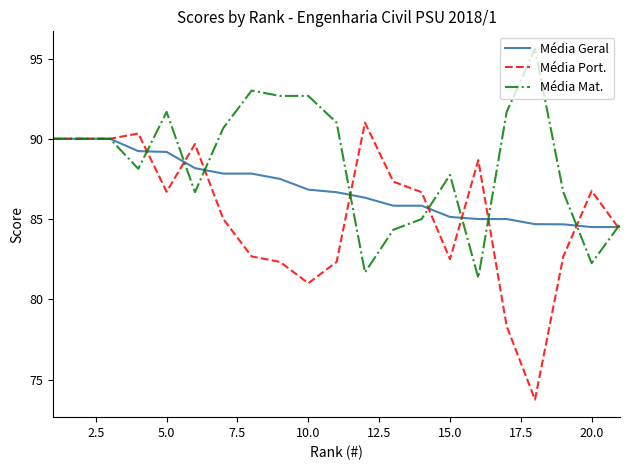

Which series has the widest spread of values?

Média Port.